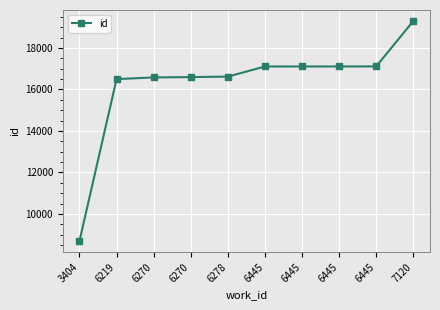

Rank the categories by value from lowest to highest.

3404, 6219, 6270, 6270, 6278, 6445, 6445, 6445, 6445, 7120